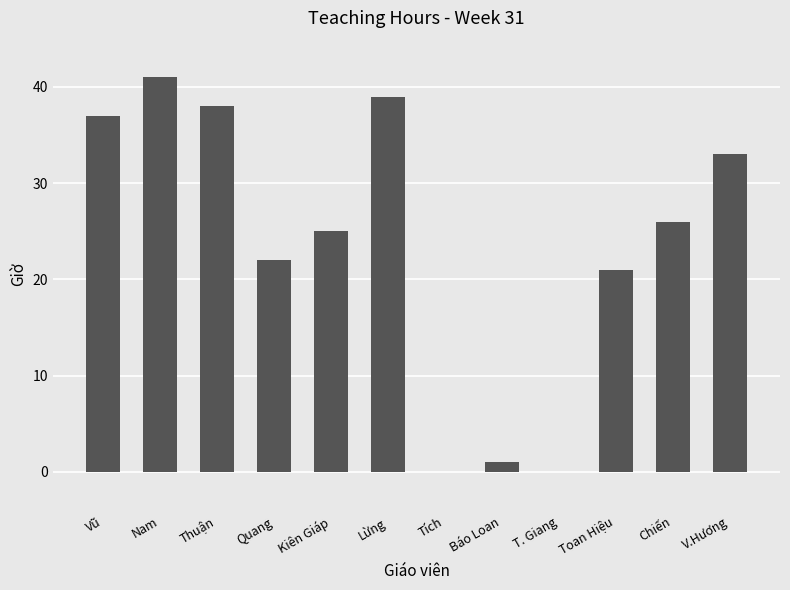

Does the chart contain stacked bars?

No